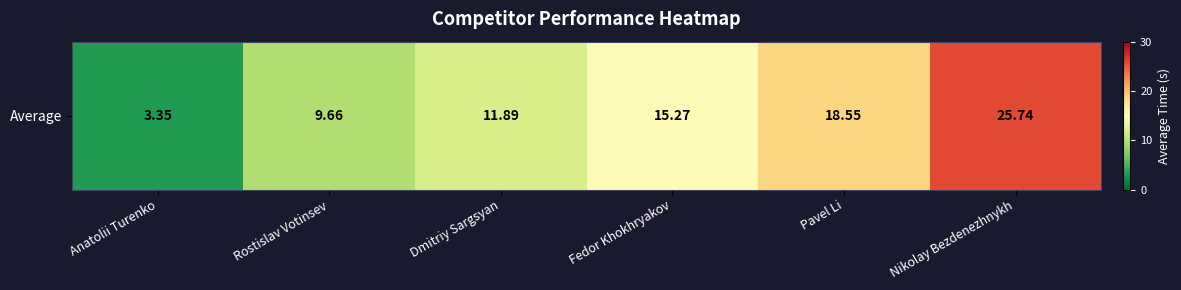

Reading right to left, extract all data points from this chart.

Nikolay Bezdenezhnykh=25.7	Pavel Li=18.6	Fedor Khokhryakov=15.3	Dmitriy Sargsyan=11.9	Rostislav Votinsev=9.7	Anatolii Turenko=3.4